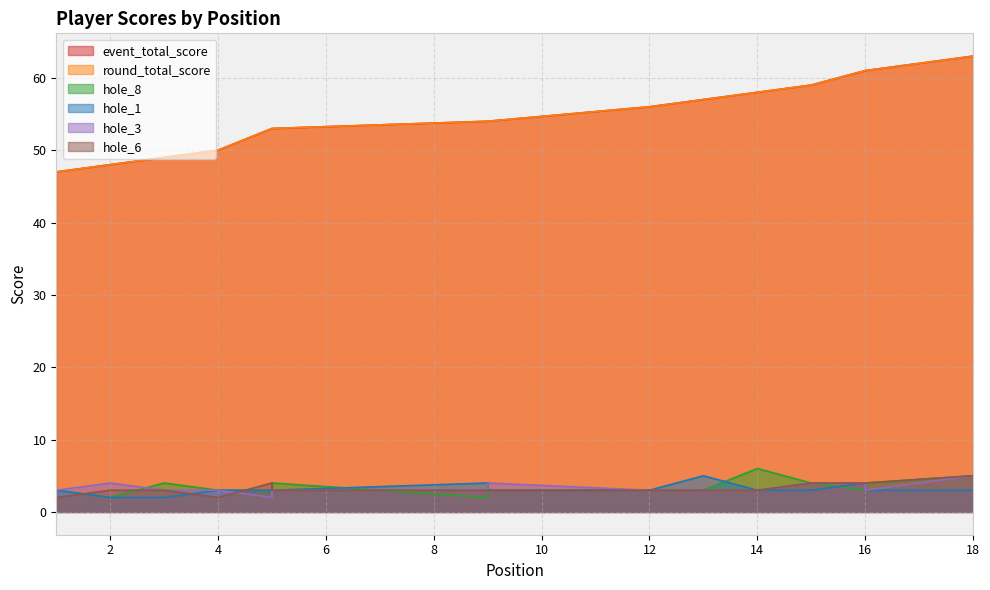

True or false: event_total_score has a value of 81 at 9.

False